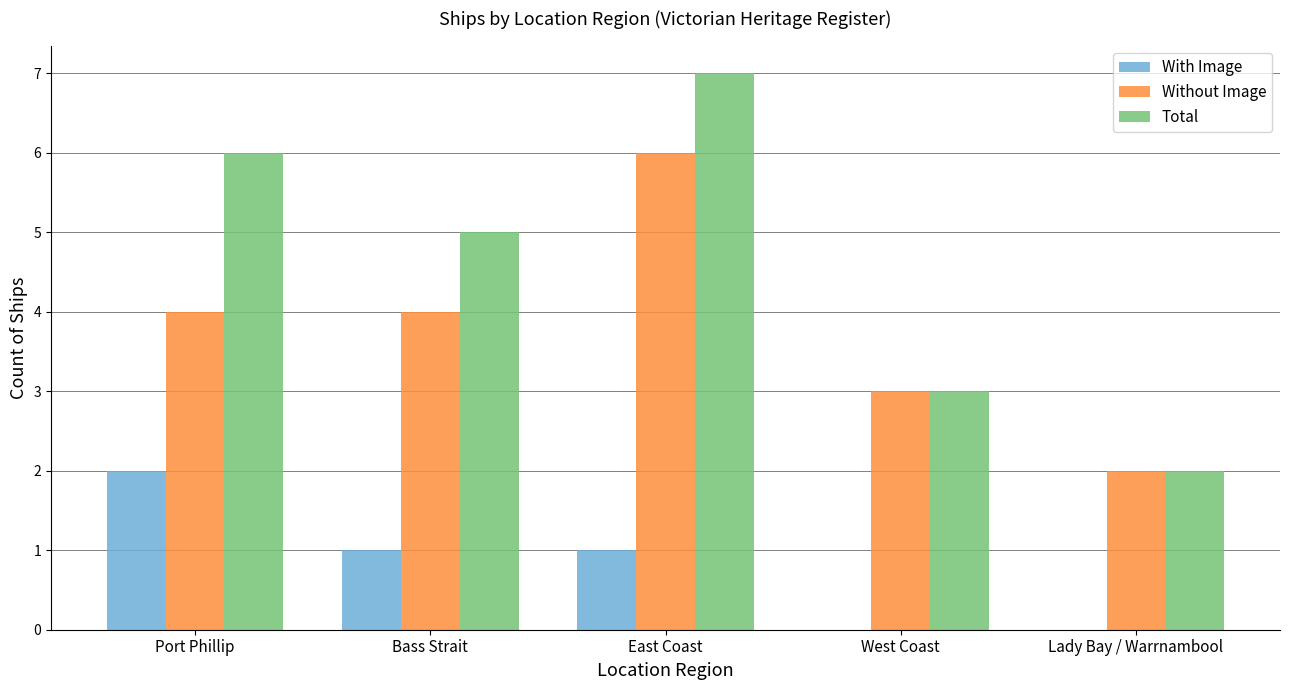

Which series has the largest total across all categories?

Total